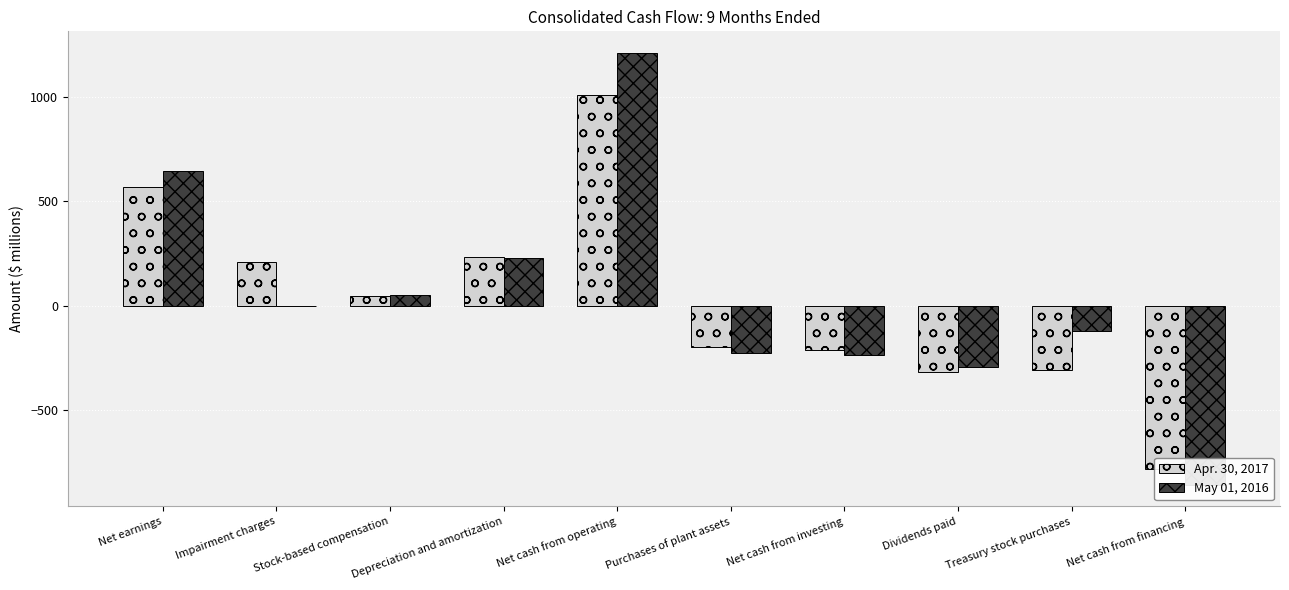

What is the difference between the maximum and minimum values in the Apr. 30, 2017 series?

1791